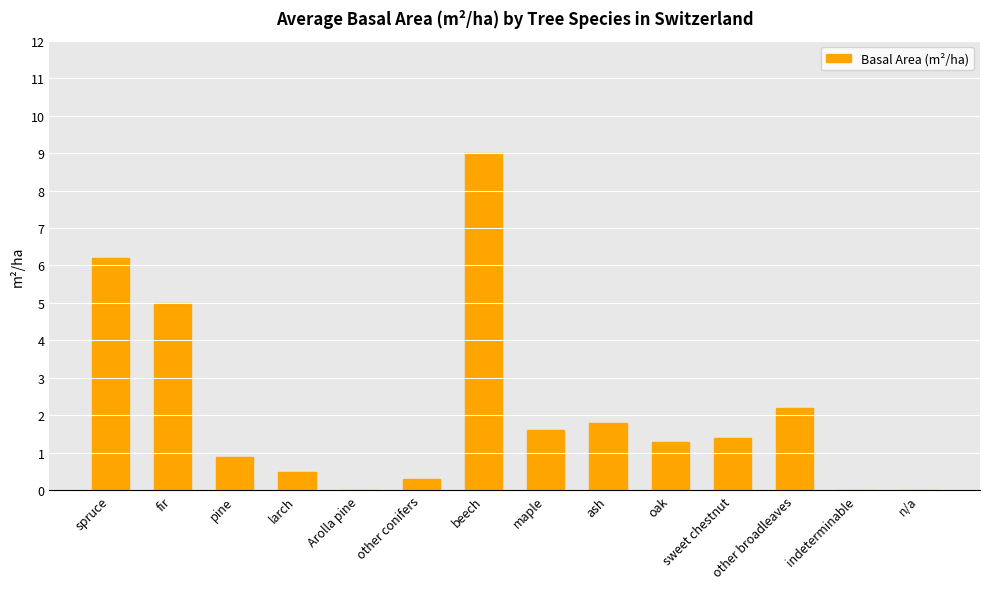

At which category does the chart reach its peak across all series?

beech